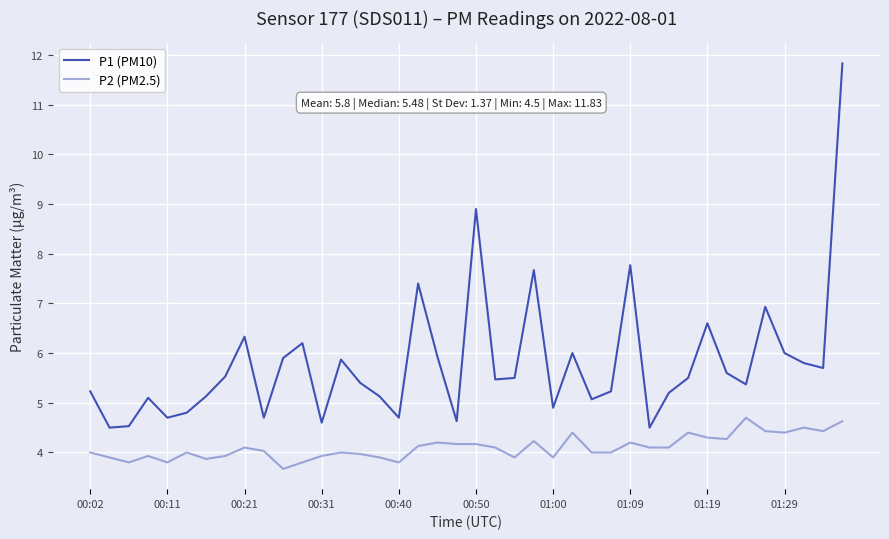

What is the greatest value displayed?

11.8